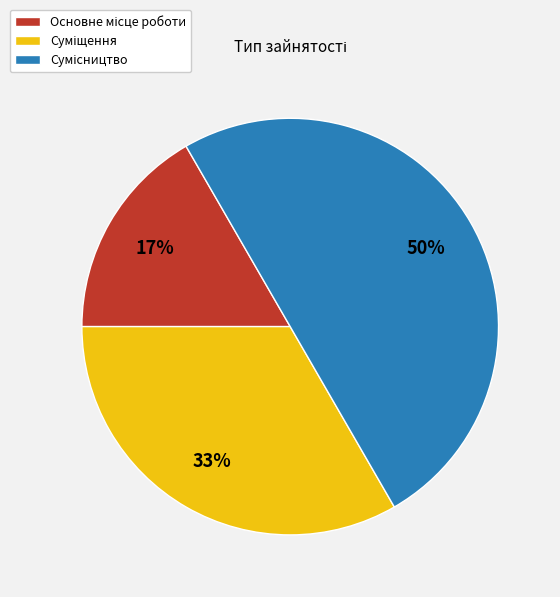

To the nearest percent, what is the average slice percentage?

33%